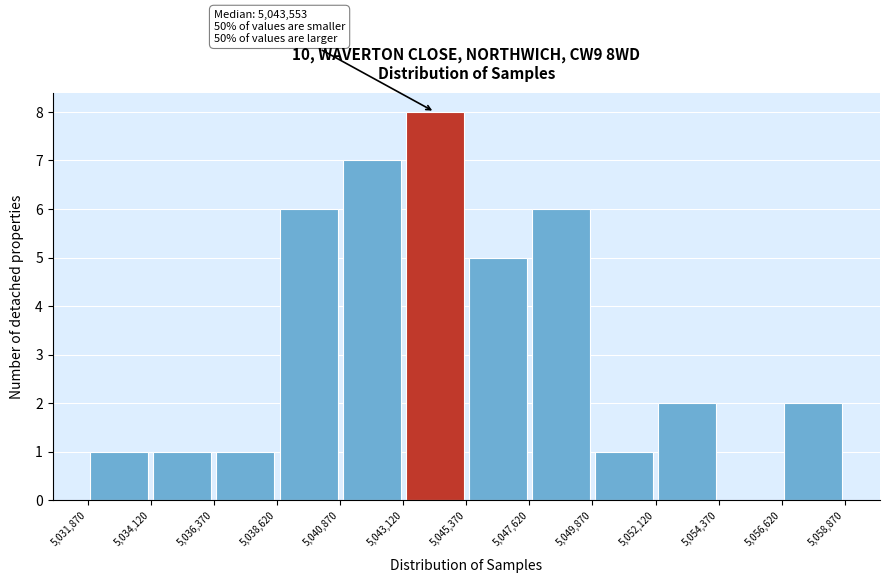

Which range on the x-axis has the tallest bar?

5,043,120 to 5,045,370